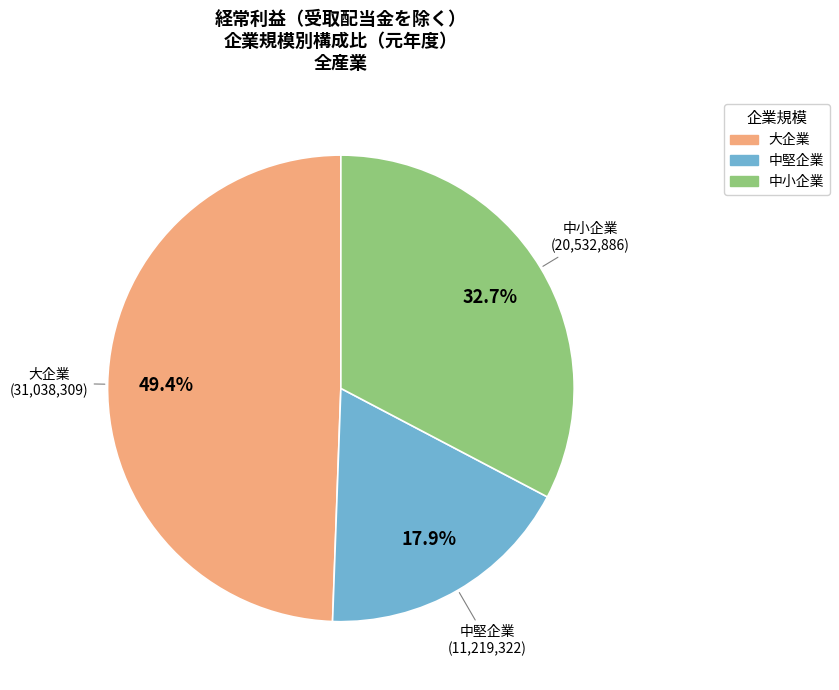

What is the ratio of the value at 中小企業 to the value at 大企業?

0.7